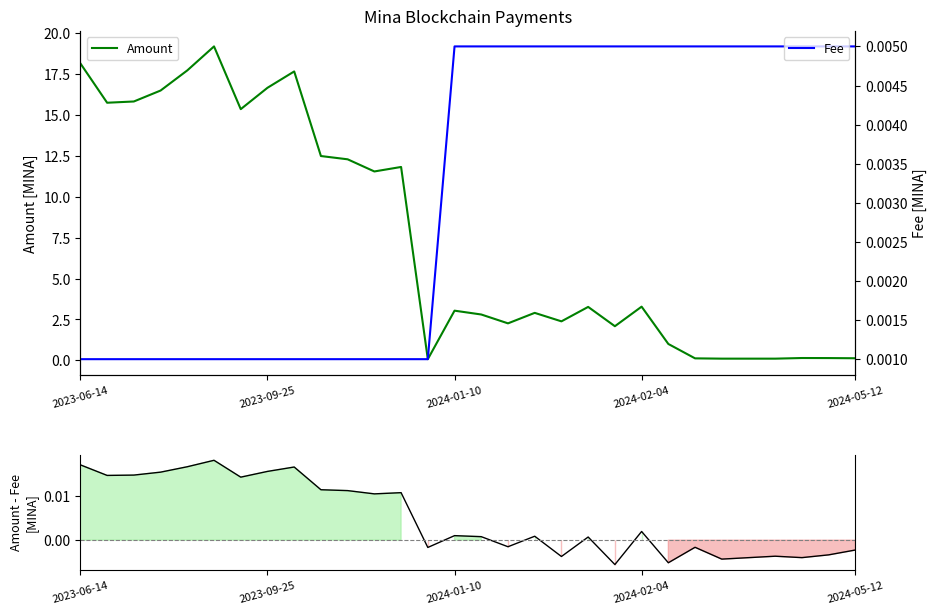

How many intersections are there between Amount - Fee and Fee?

1